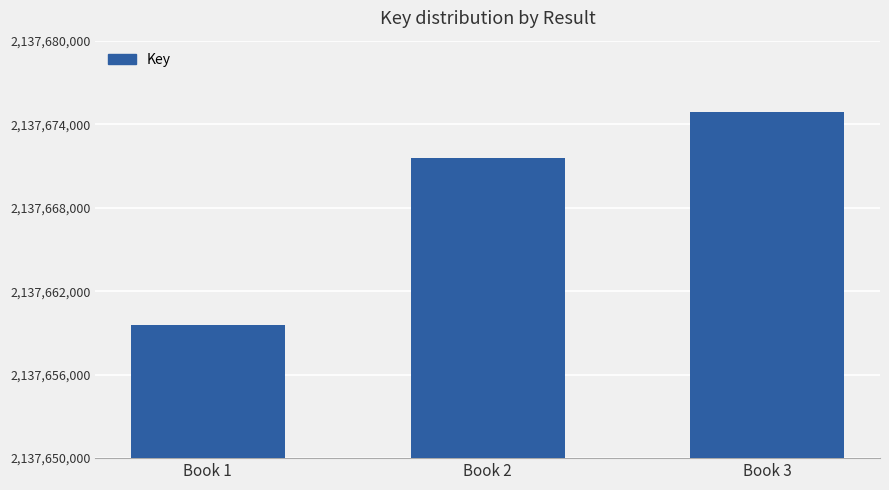

Where is the data nearest to the value 2137667242?

Book 2